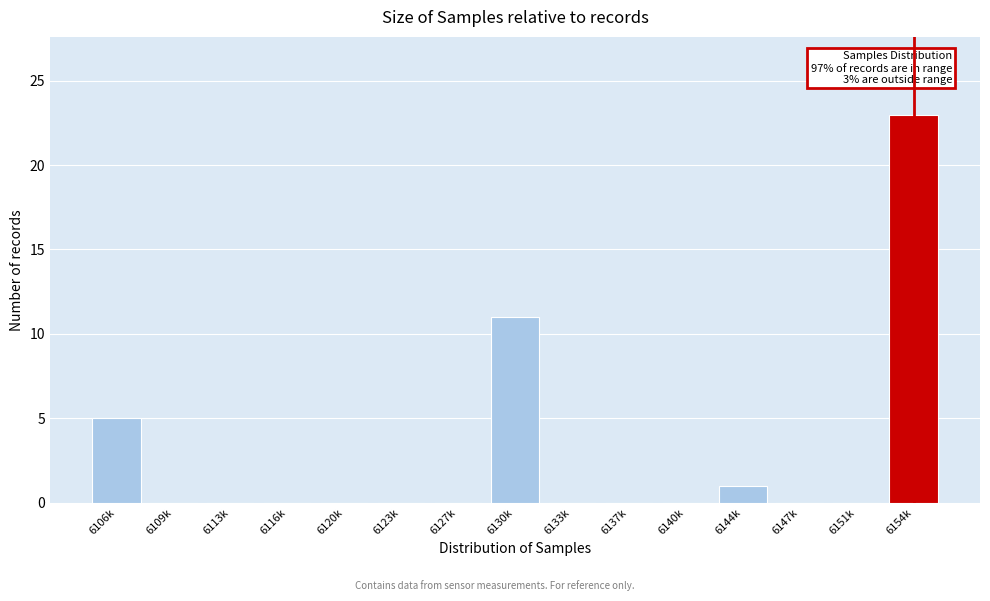

Reading left to right, transcribe all the data shown in this chart.

6106k=5	6109k=0	6113k=0	6116k=0	6120k=0	6123k=0	6127k=0	6130k=11	6133k=0	6137k=0	6140k=0	6144k=1	6147k=0	6151k=0	6154k=23